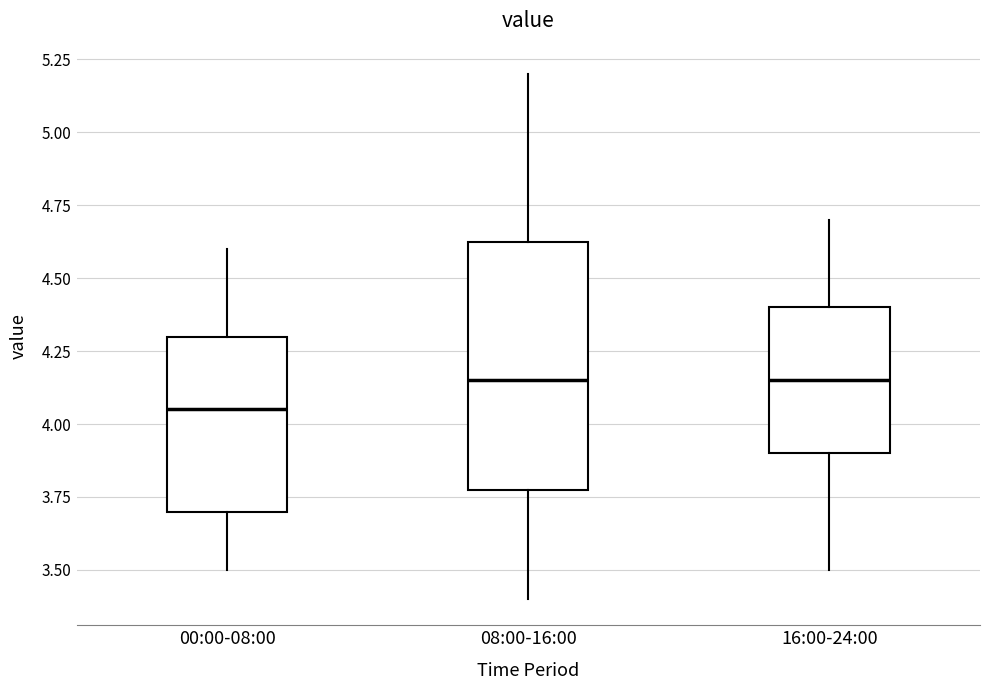

Which box's median line is the lowest?

00:00-08:00